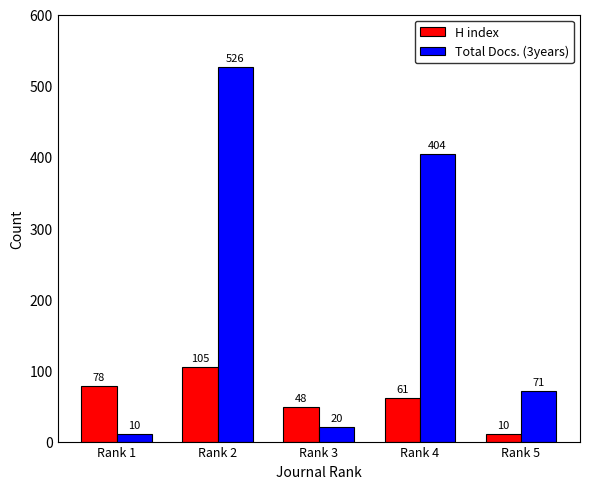

How many bars are there in total?

10